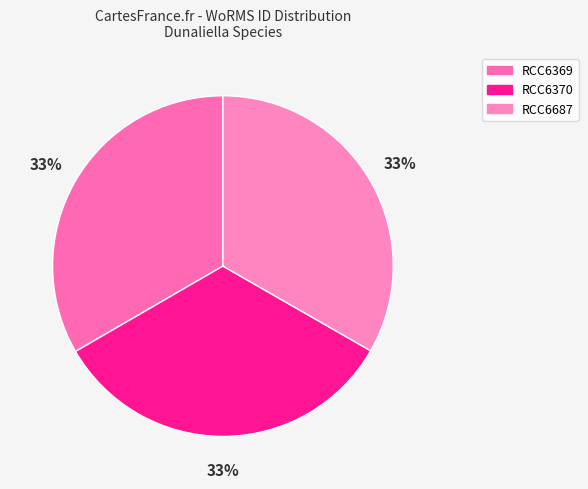

Which category has the biggest portion of the pie?

RCC6369